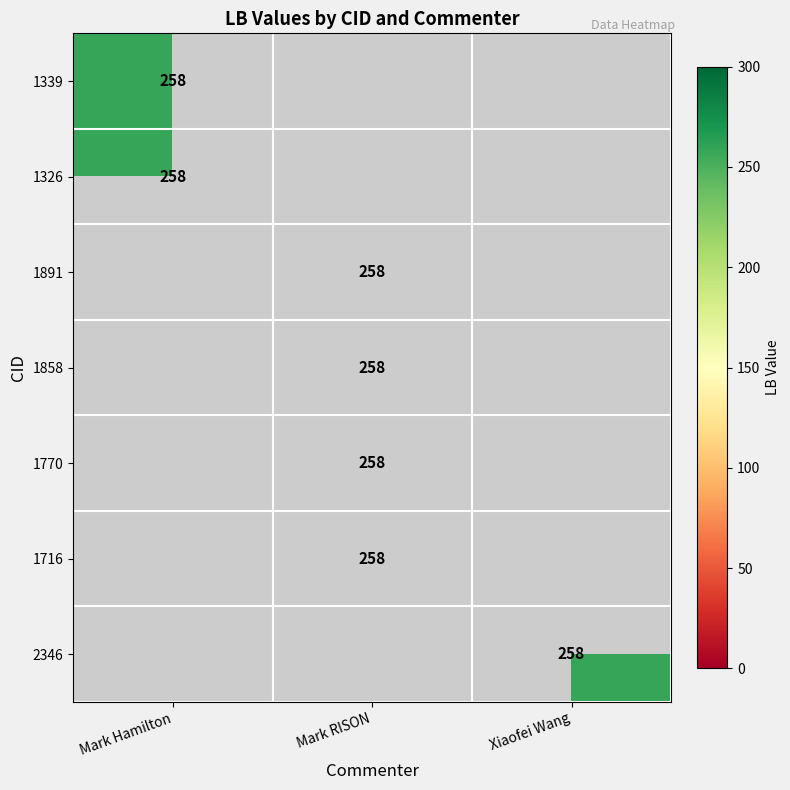

The 1326 series shows 344 at Mark Hamilton. True or false?

False